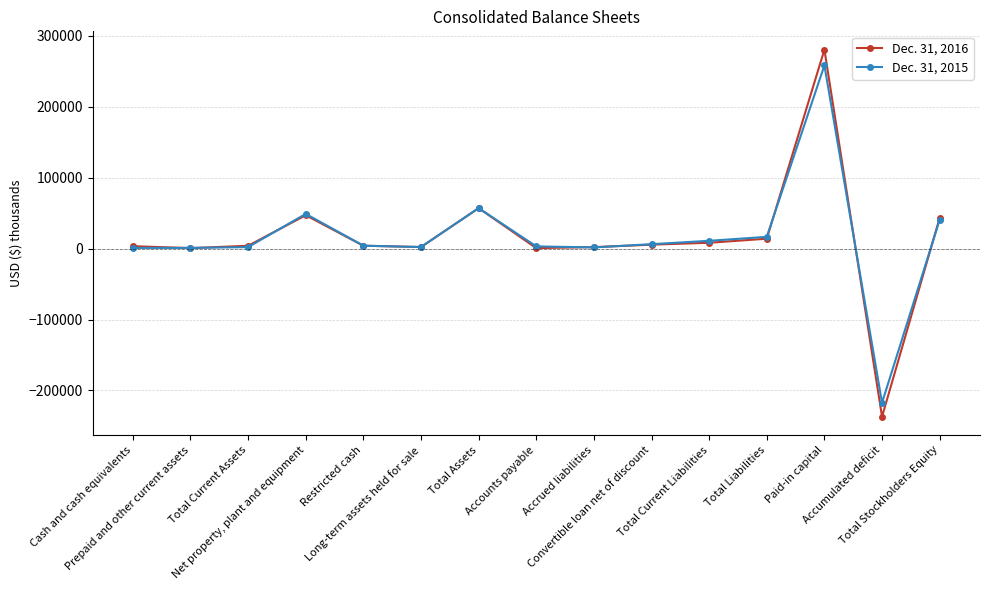

At which category is the sum across all series the highest?

Paid-in capital